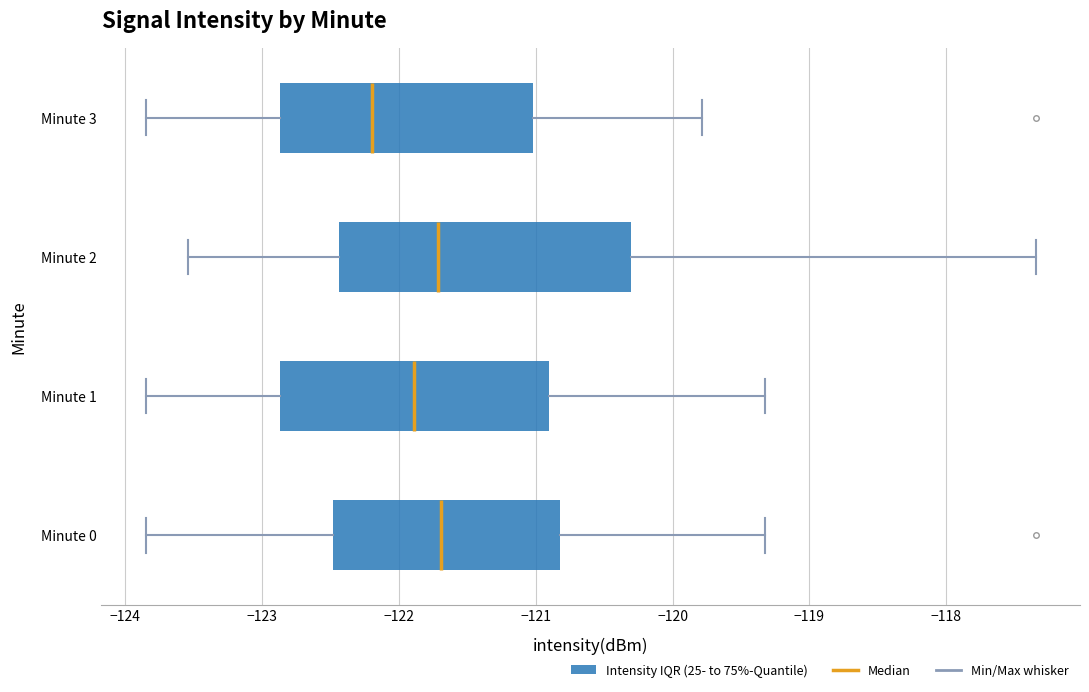

Where does the median line of the box for Minute 2 sit on the x-axis? The values are not printed on the chart, so give them approximately, as read against the axis.

-121.7